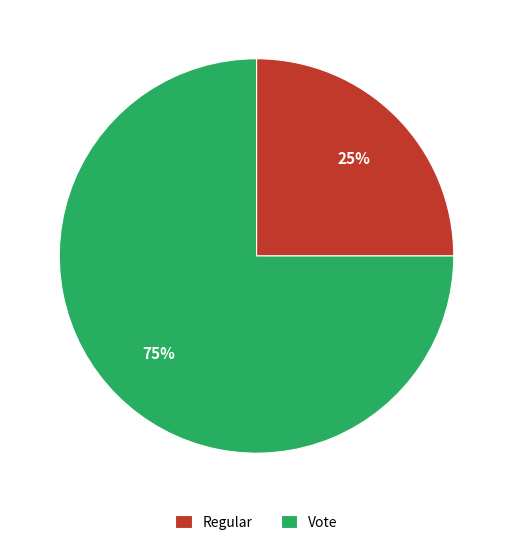

To the nearest percent, what portion does Regular represent?

25%